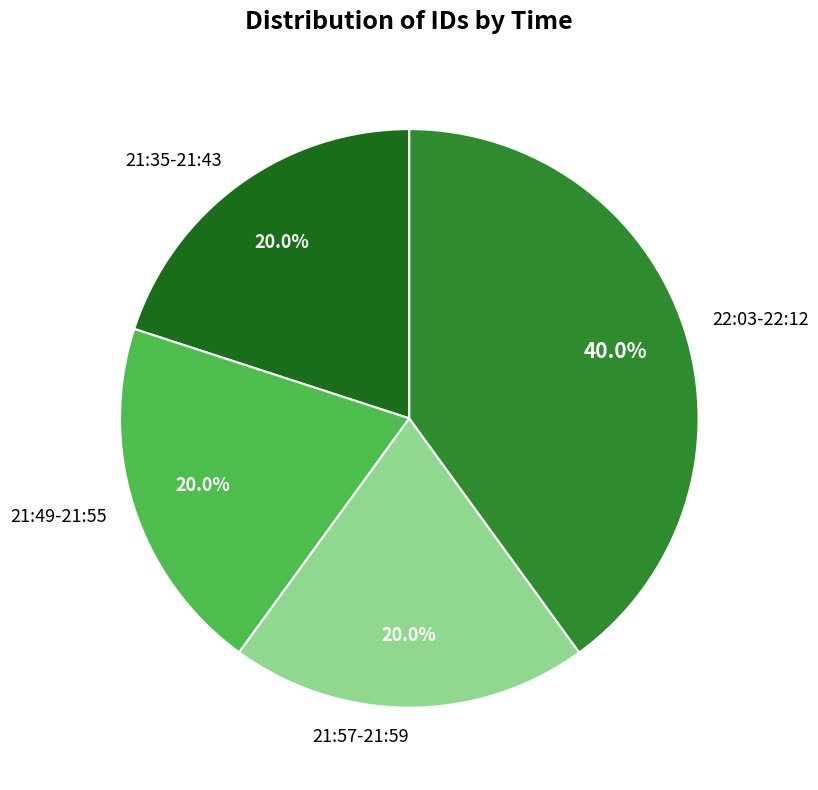

Does 21:35-21:43 represent more than half of the total?

No